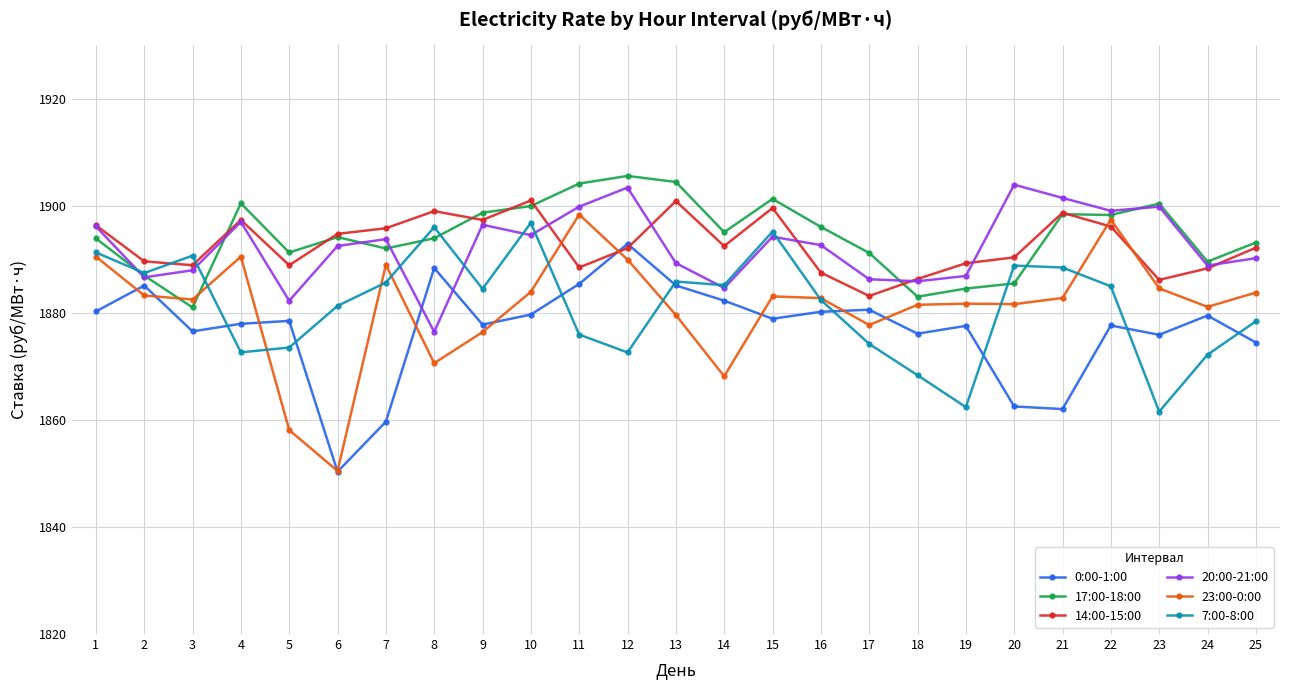

What are all the series names shown in the legend?

0:00-1:00, 17:00-18:00, 14:00-15:00, 20:00-21:00, 23:00-0:00, 7:00-8:00